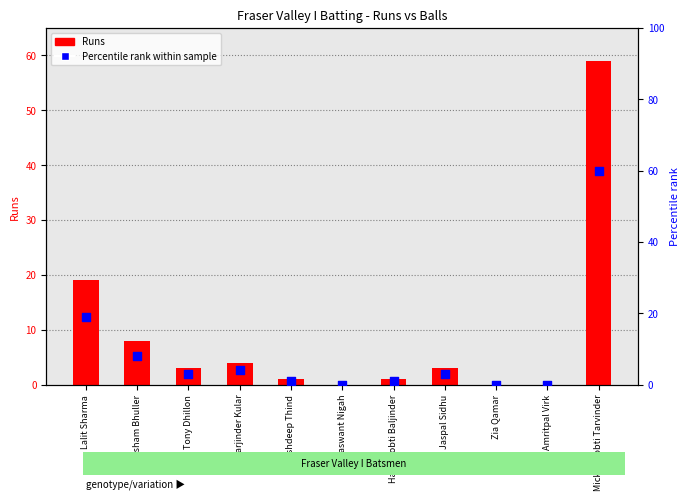

What is the total value across all series at Harry Sobti Baljinder?

2